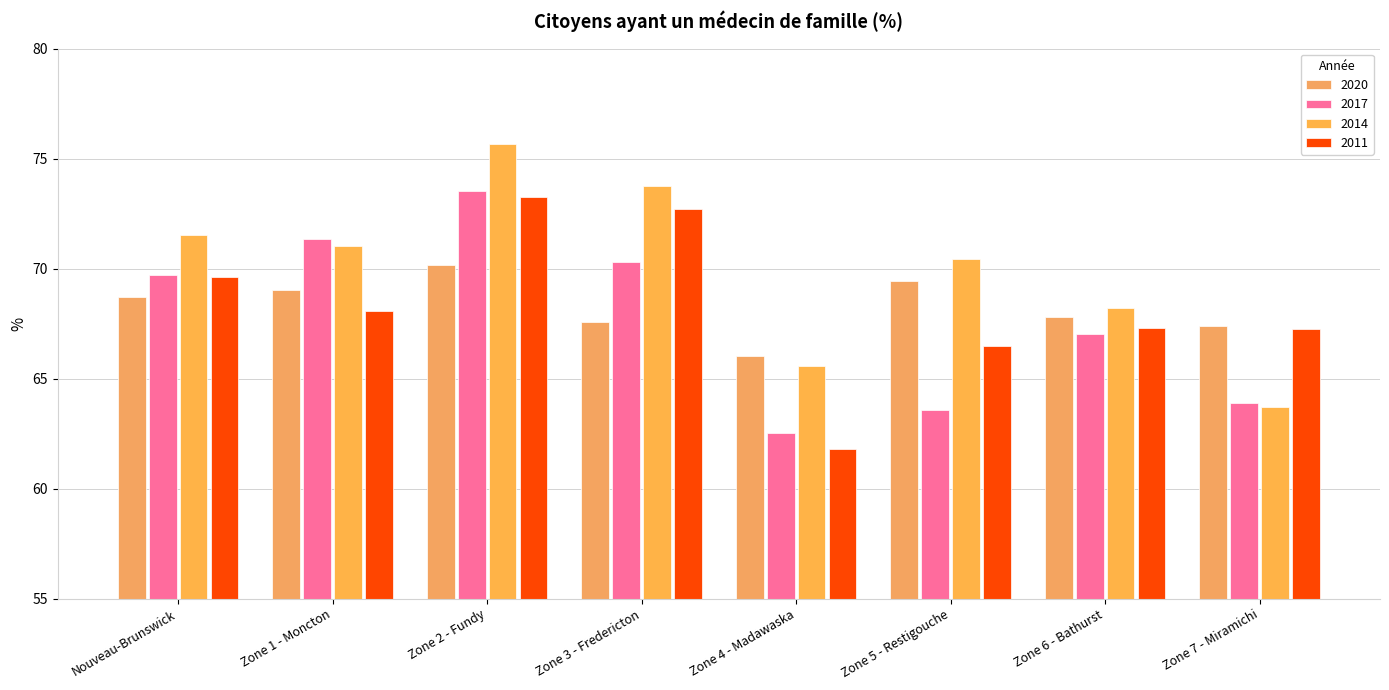

Reading left to right, list all the values displayed in this chart.

2020: 68.7	69.0	70.2	67.6	66.0	69.4	67.8	67.4
2017: 69.7	71.4	73.5	70.3	62.5	63.6	67.0	63.9
2014: 71.5	71.0	75.7	73.8	65.6	70.4	68.2	63.7
2011: 69.6	68.1	73.3	72.7	61.8	66.5	67.3	67.3